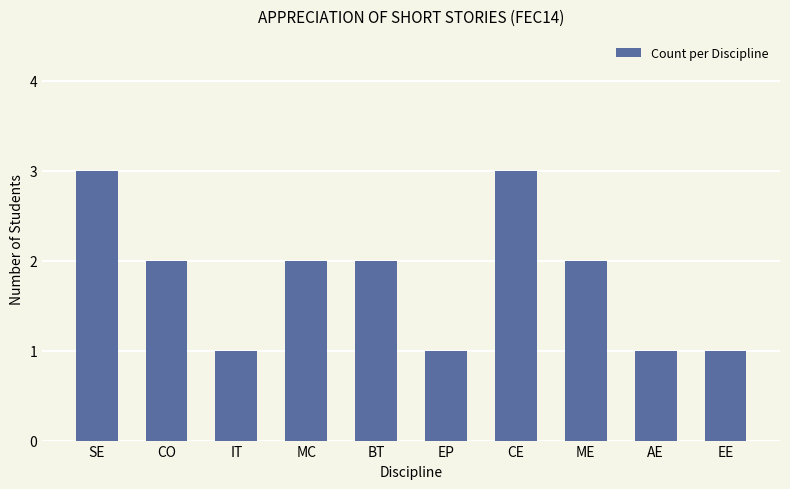

What is the label of the 1st bar from the right?

EE